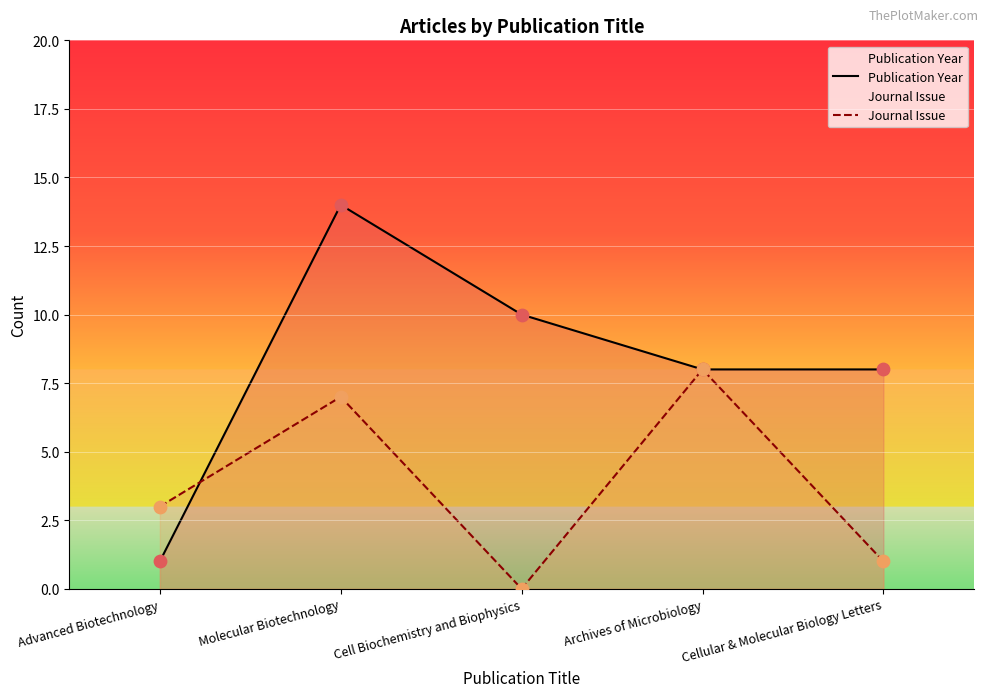

Which series reaches the minimum Y coordinate?

Journal Issue